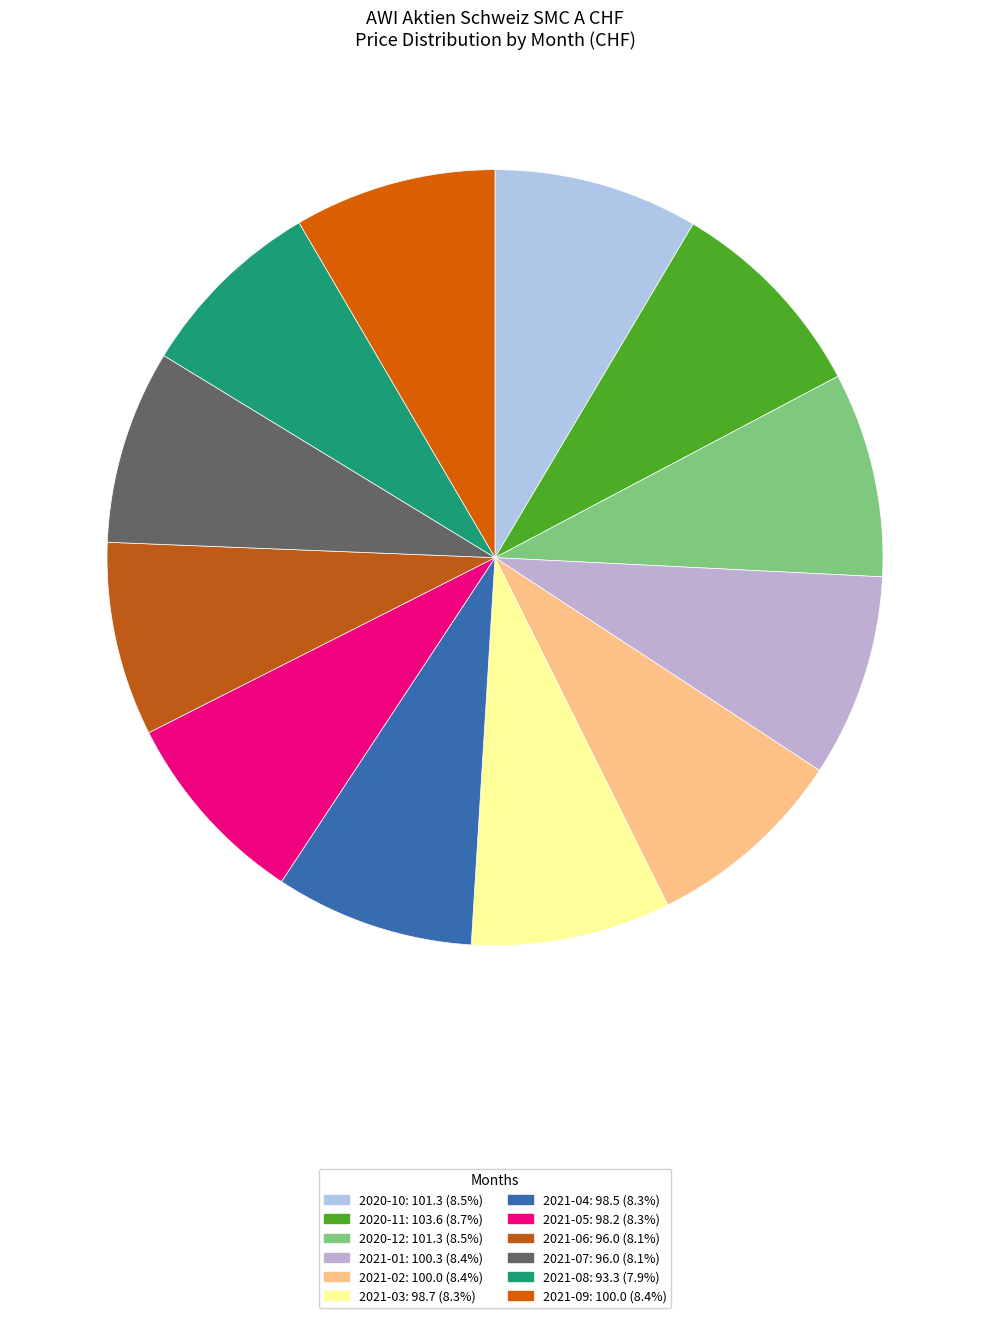

Is the sum of 2021-01 and 2021-04 greater than half?

No